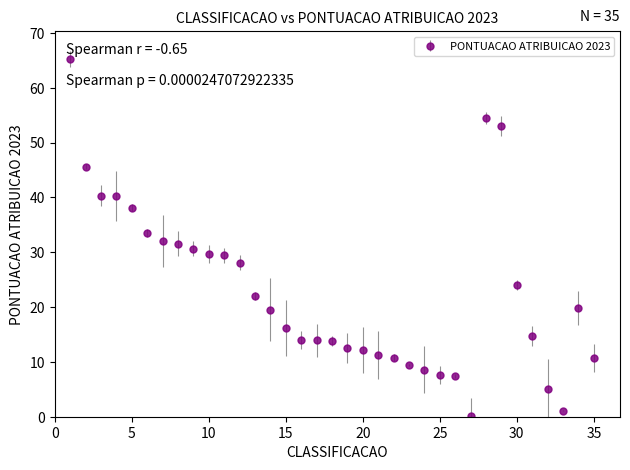

What is the maximum value shown in the chart?

65.3